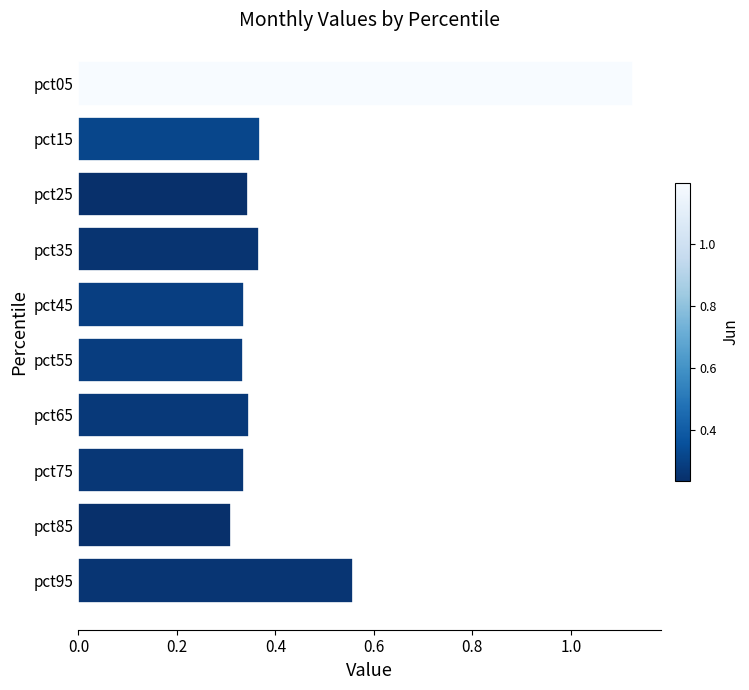

Which category has the highest value across all series?

pct05